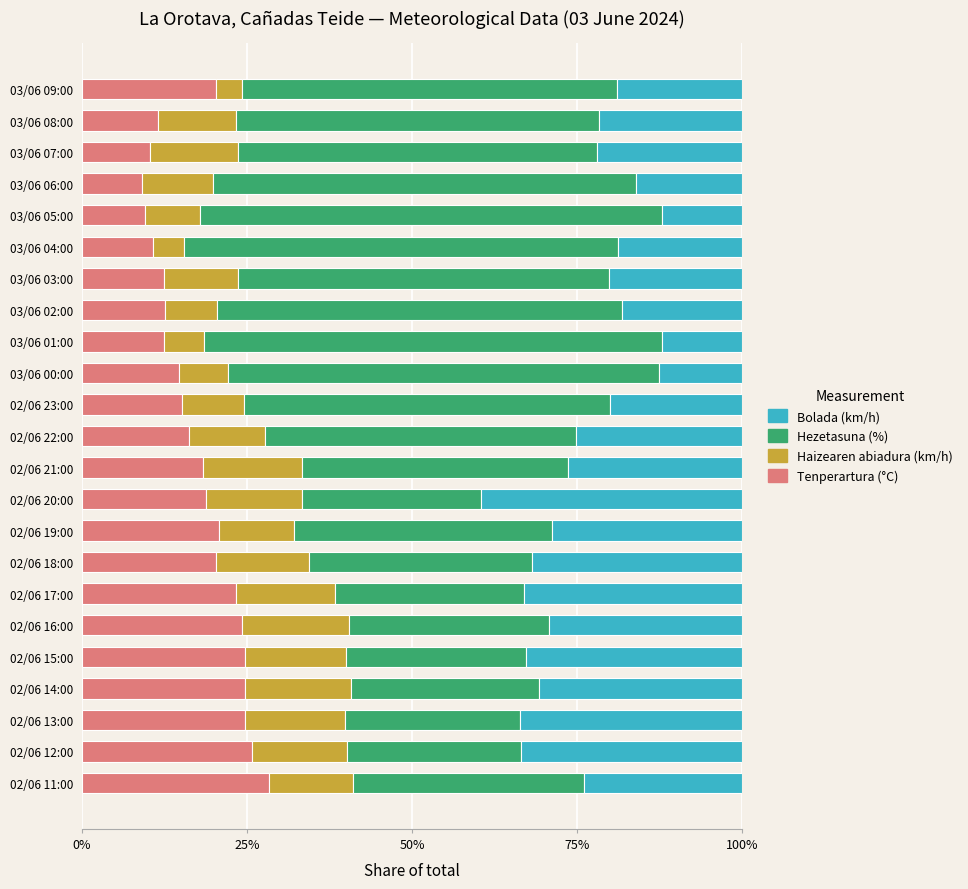

What is the minimum value for Tenperartura (°C)?

9.2